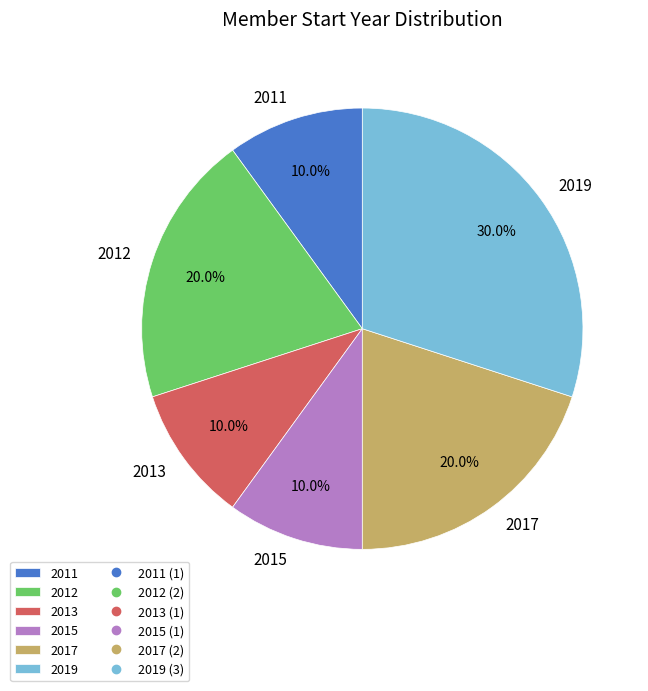

Between 2017 and 2015, which is larger?

2017